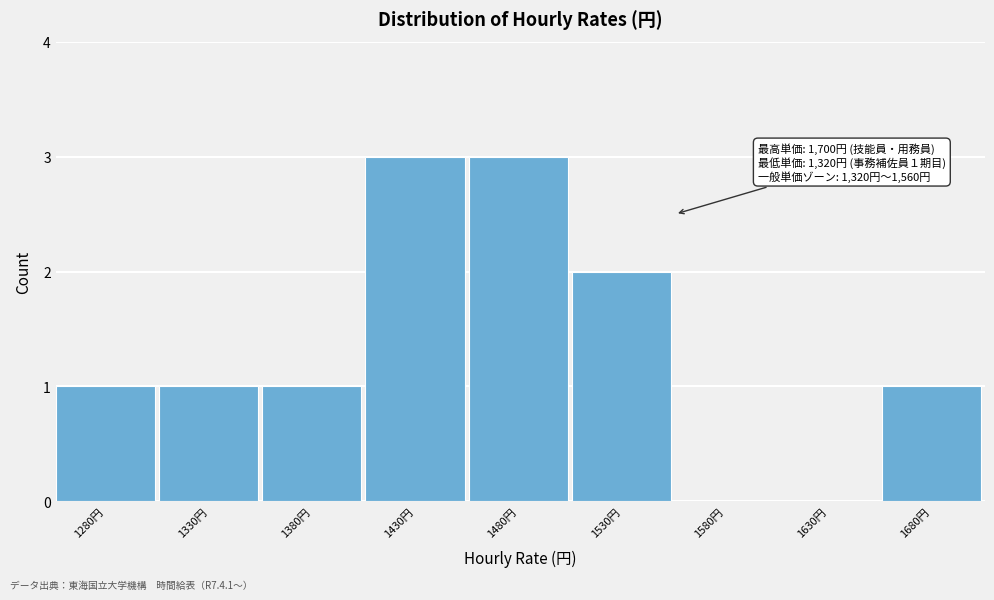

Reading left to right, what are all the values shown in this chart?

1280円=1	1330円=1	1380円=1	1430円=3	1480円=3	1530円=2	1580円=0	1630円=0	1680円=1